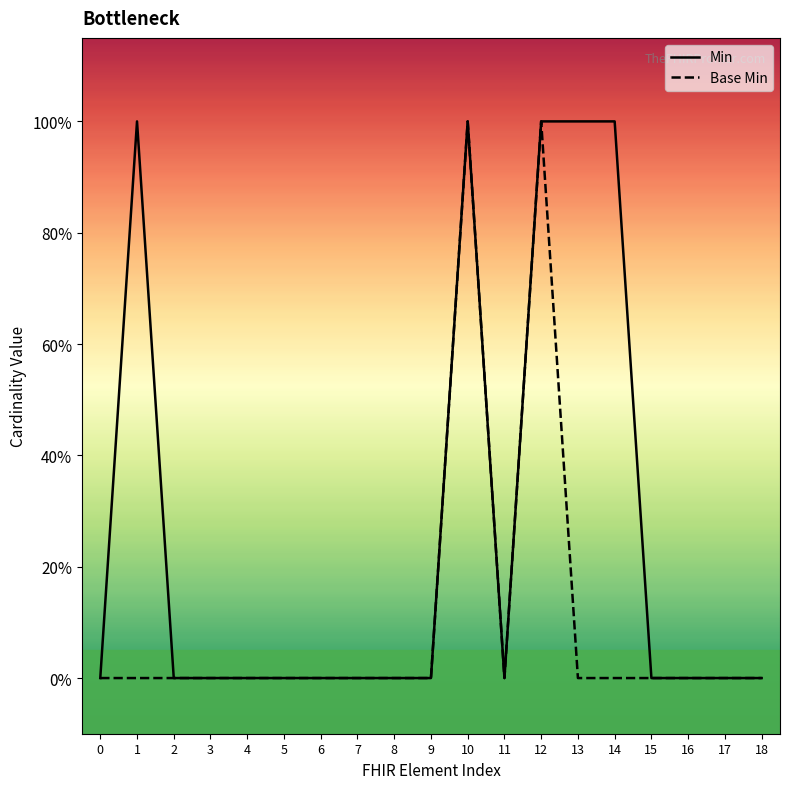

What is the greatest value displayed?

1